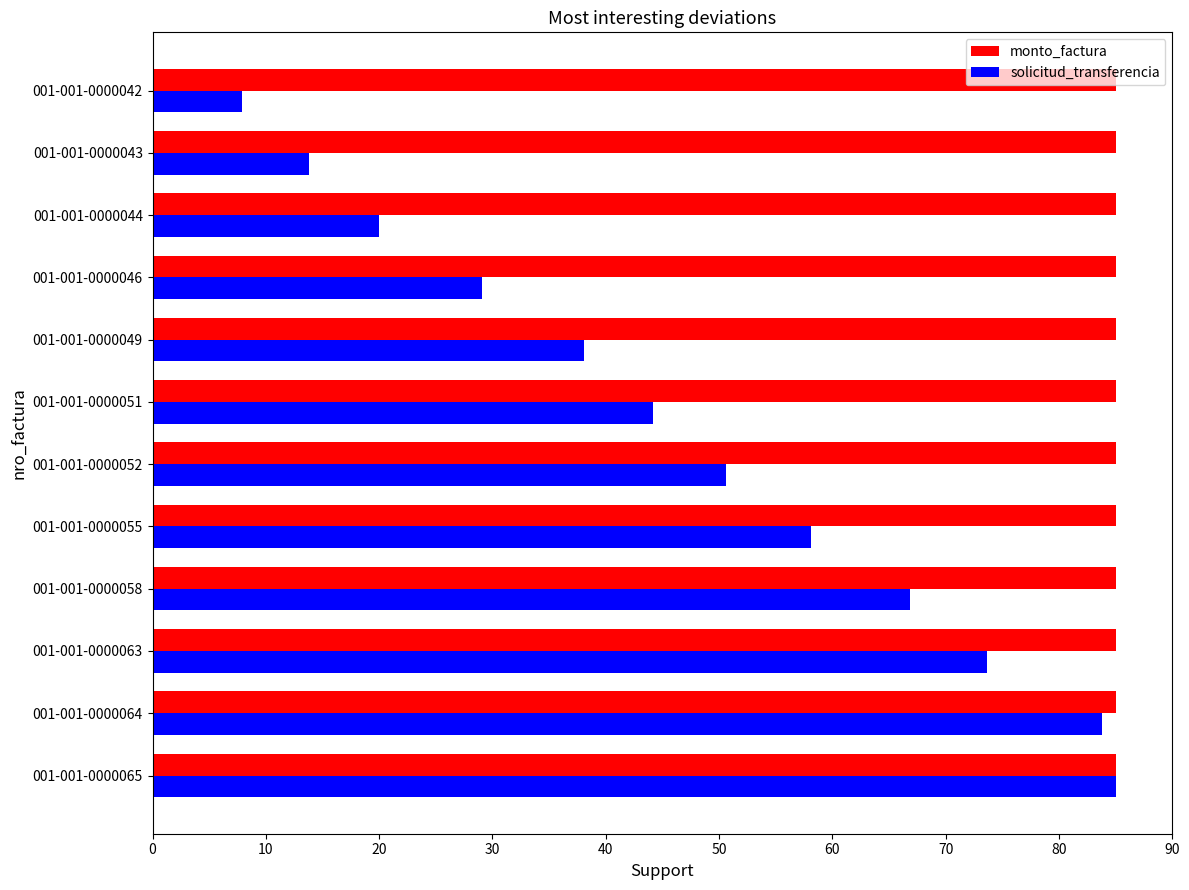

Rank the series by their average value, from lowest to highest.

solicitud_transferencia, monto_factura